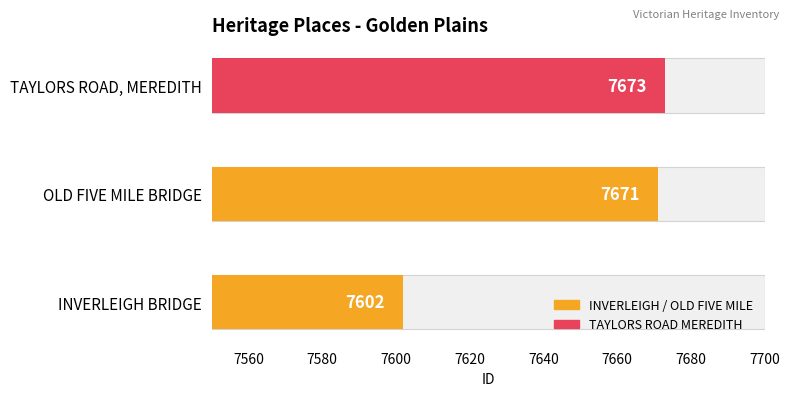

At which label is the value closest to 7637?

OLD FIVE MILE BRIDGE